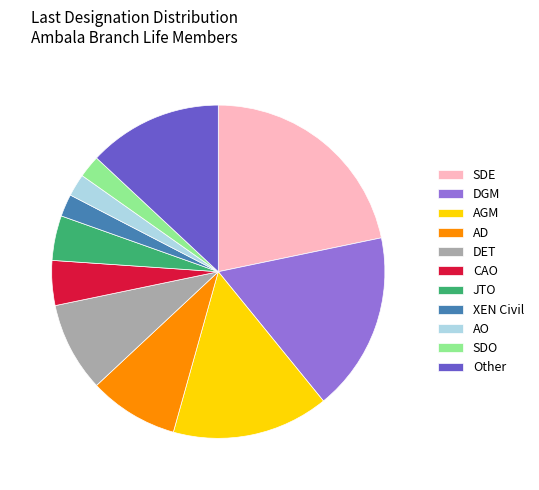

Approximately how many times larger is the value at AD compared to Other?

0.7